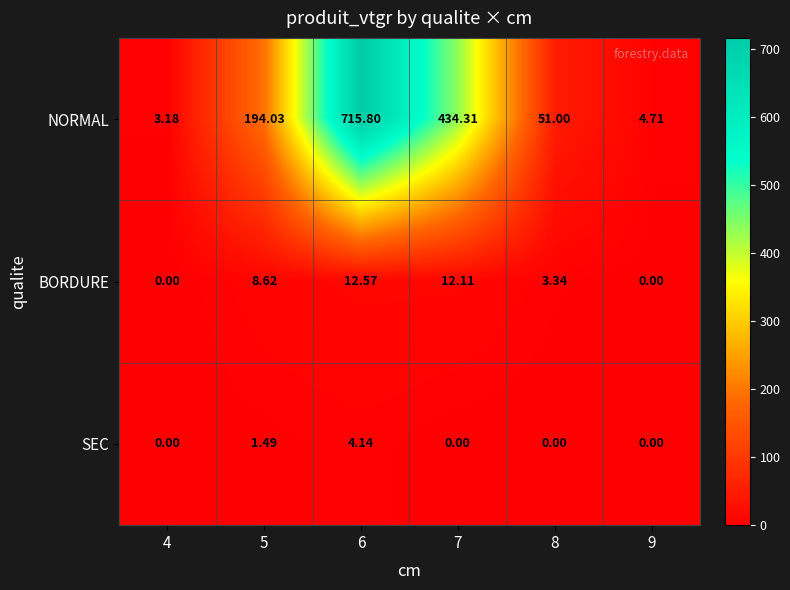

List the series in order of their peak value, highest first.

NORMAL, BORDURE, SEC